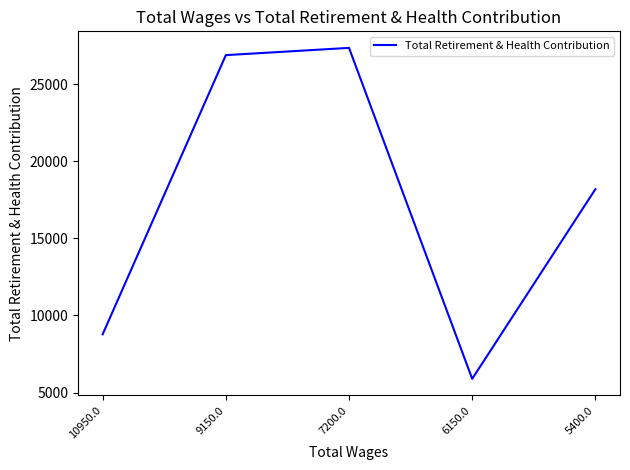

Reading left to right, transcribe all the data shown in this chart.

10950.0=8776	9150.0=26876	7200.0=27346	6150.0=5888	5400.0=18183